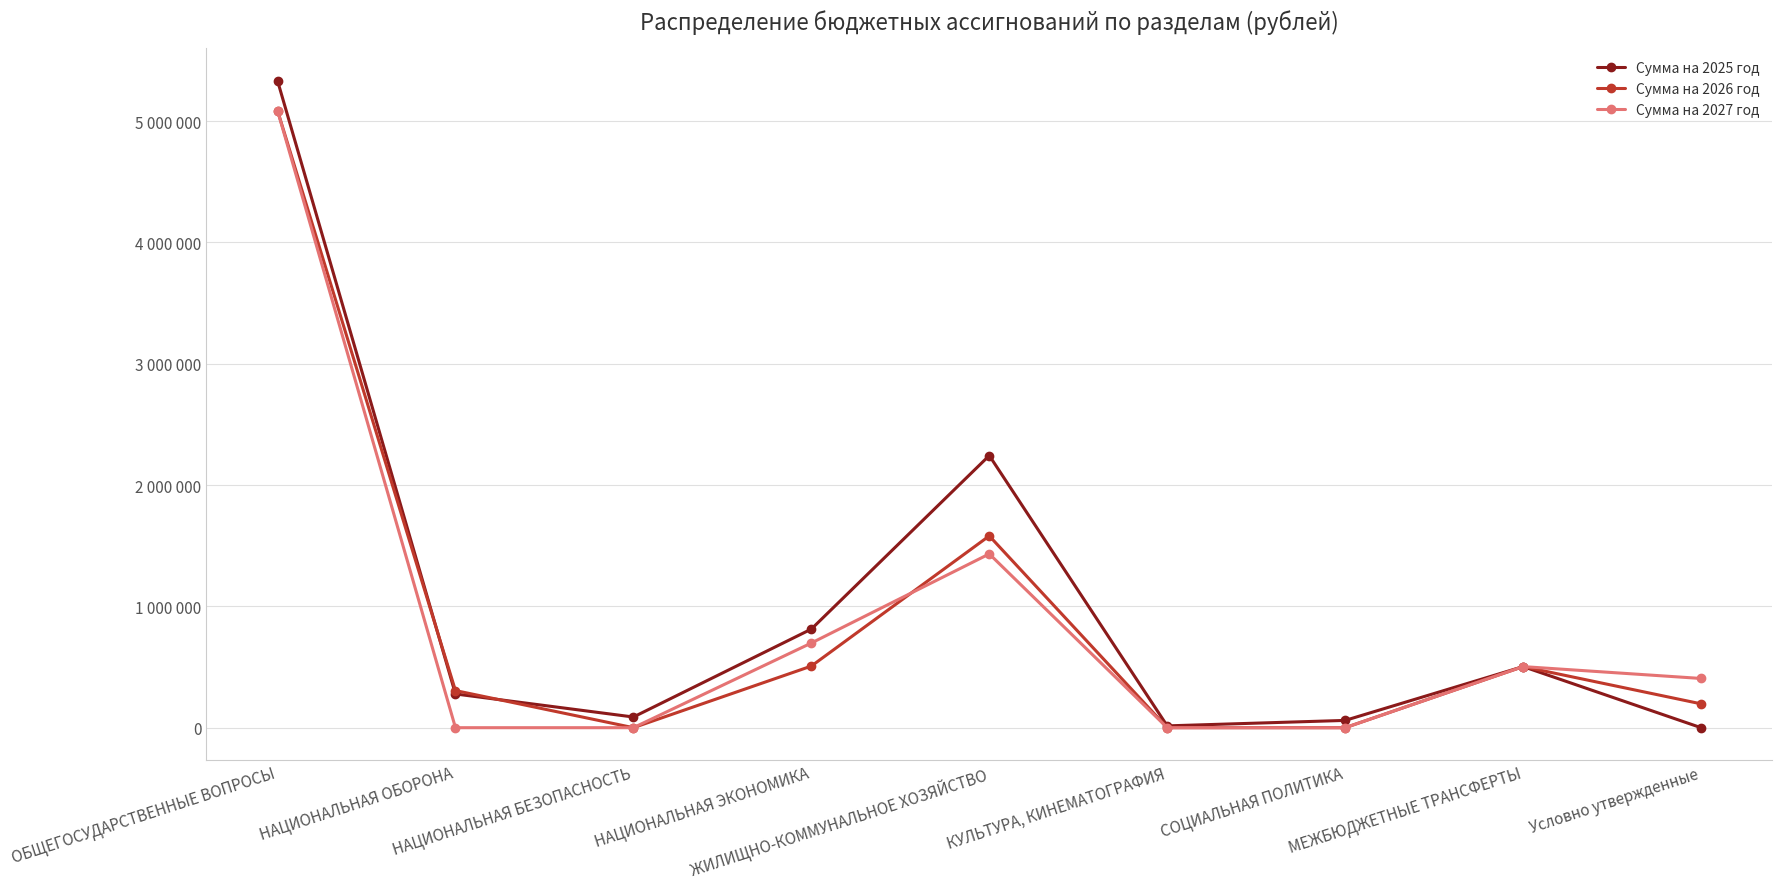

Is this an area chart (filled region under the line)?

No